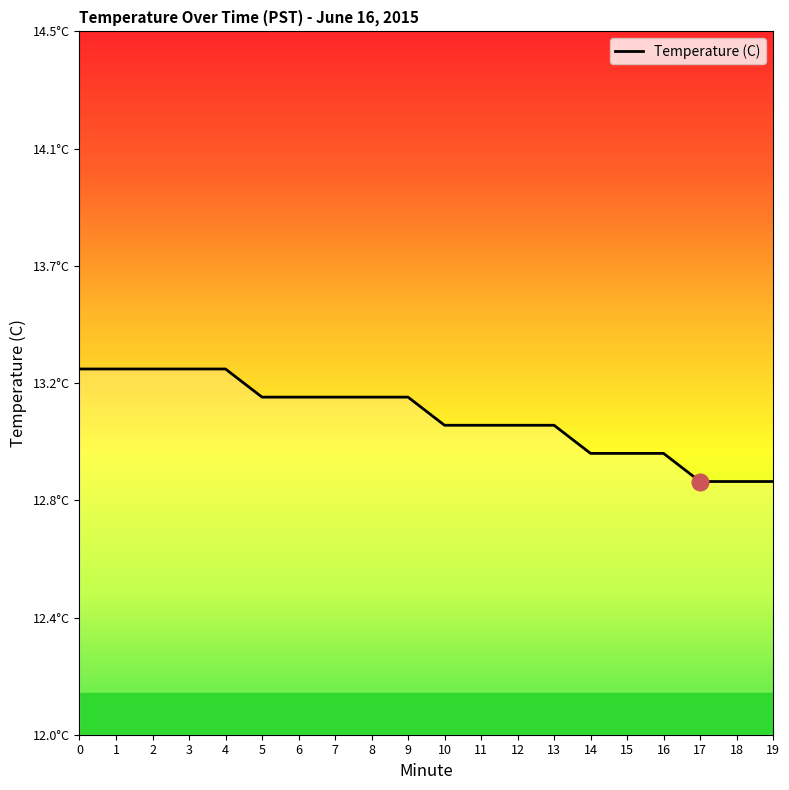

What is the value of the 11th point from the left?

13.1